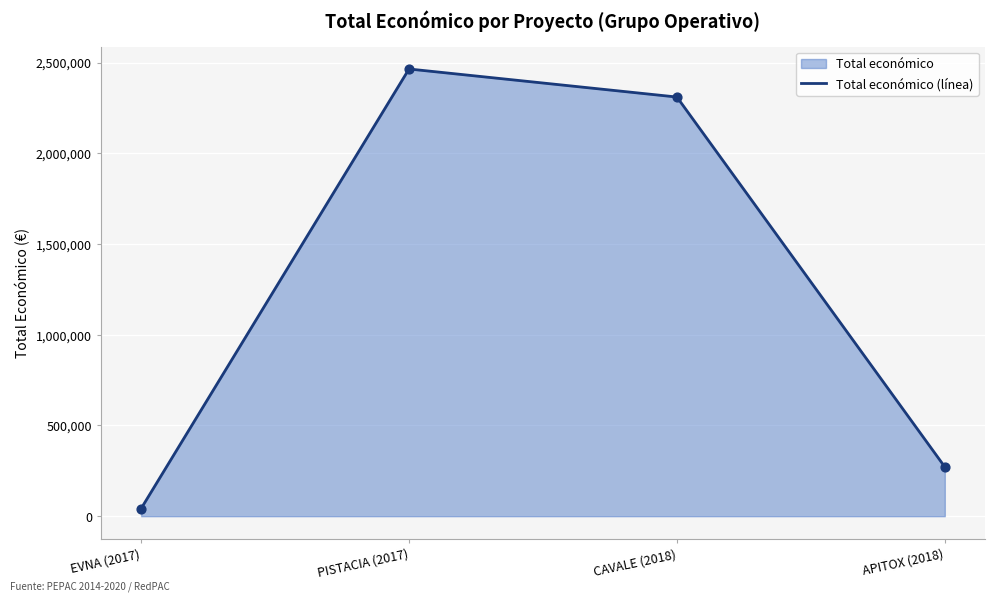

Approximately how many times larger is the value at CAVALE (2018) compared to PISTACIA (2017)?

0.9